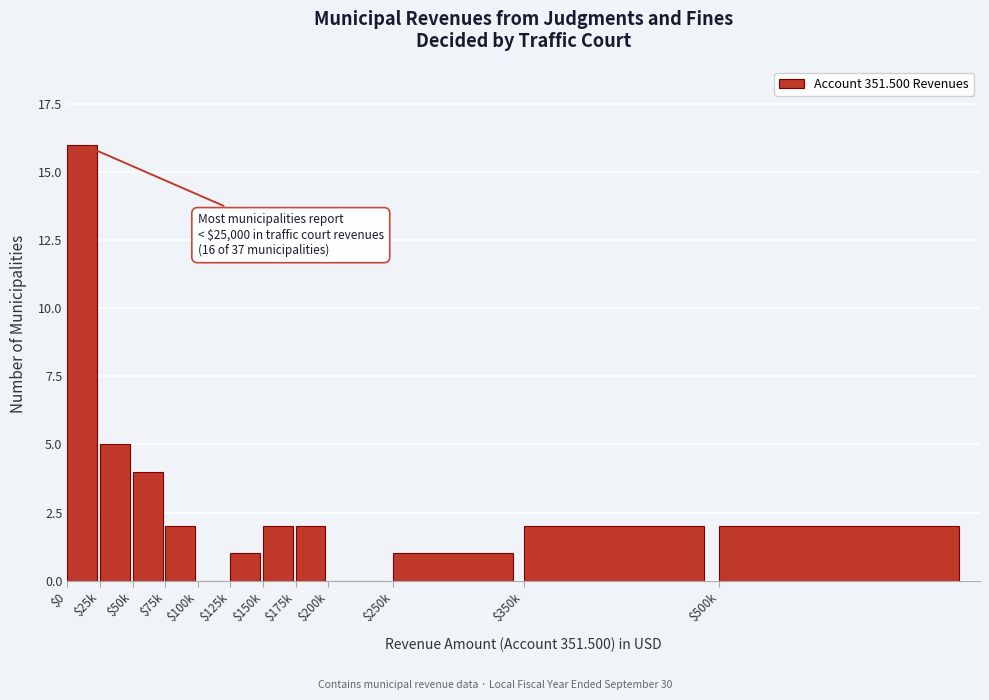

Which category has the highest value across all series?

$0